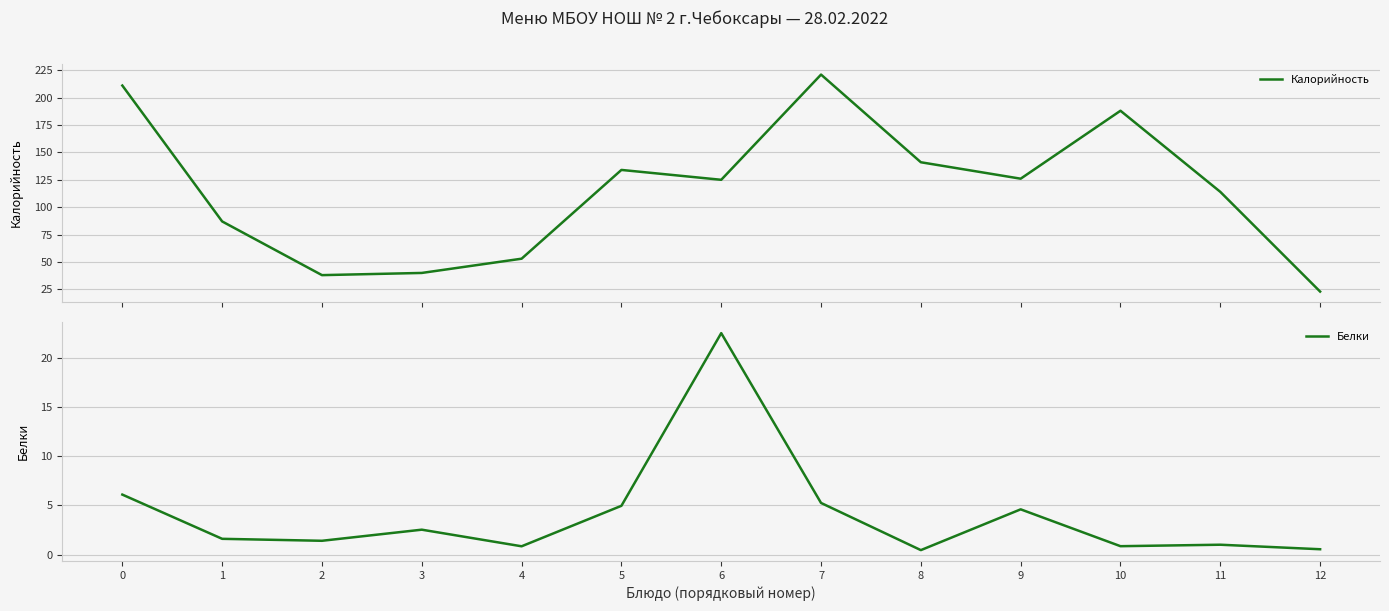

What is the difference between the maximum and minimum values in the Белки series?

22.1